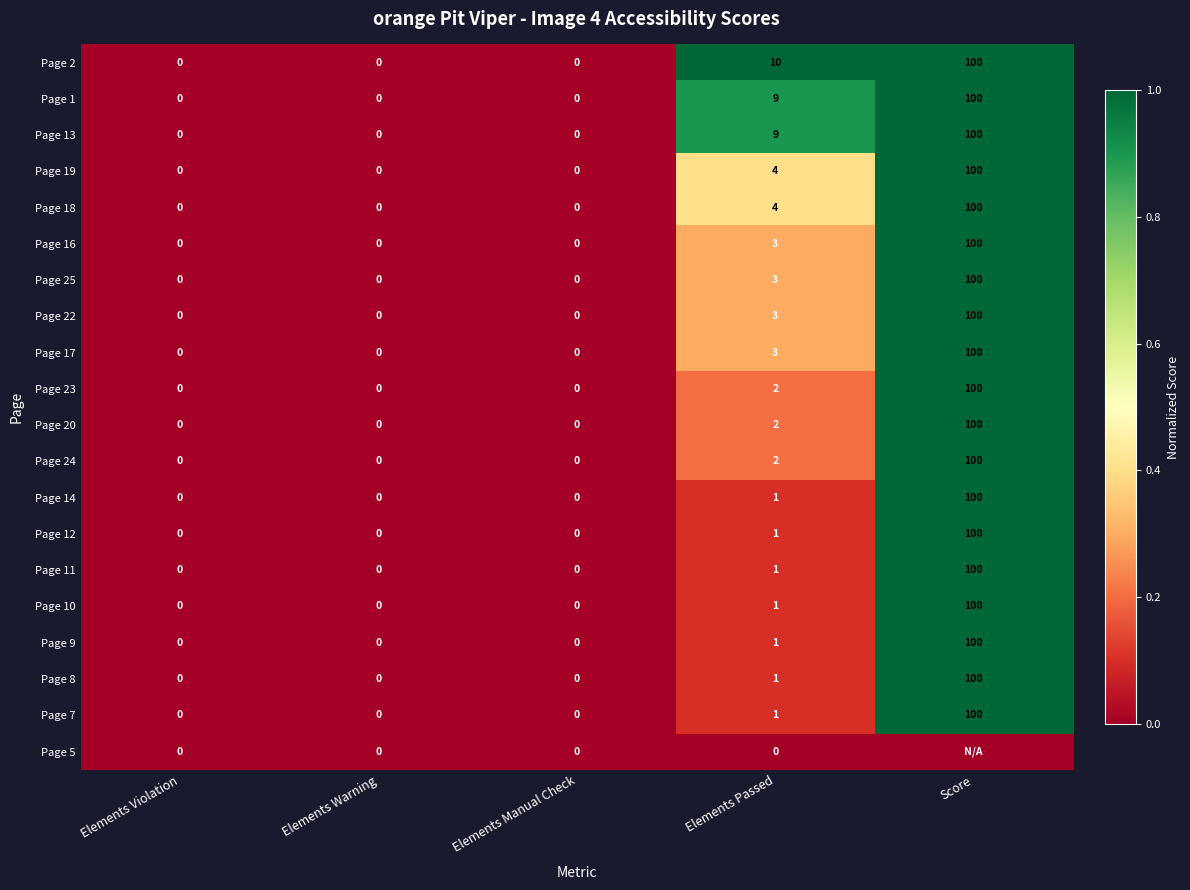

What is the difference between the maximum and minimum values in the Page 19 series?

100